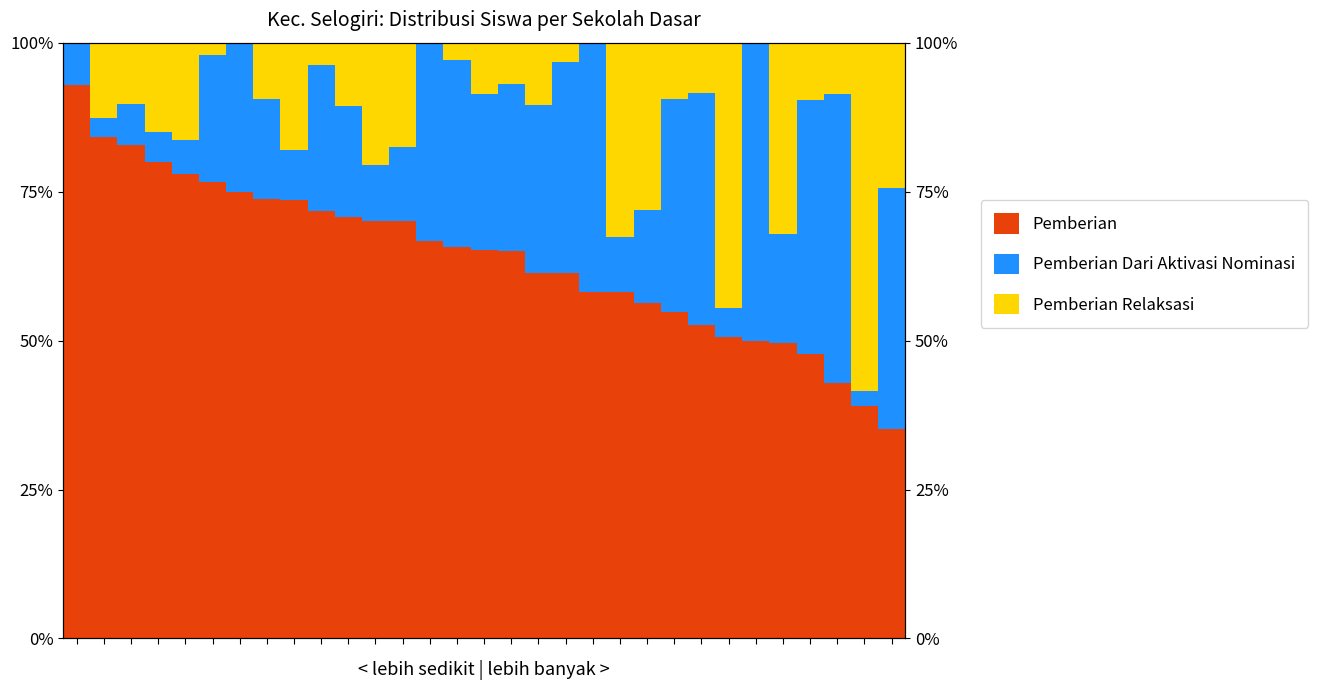

What is the average value of the Pemberian Relaksasi series?

13.7